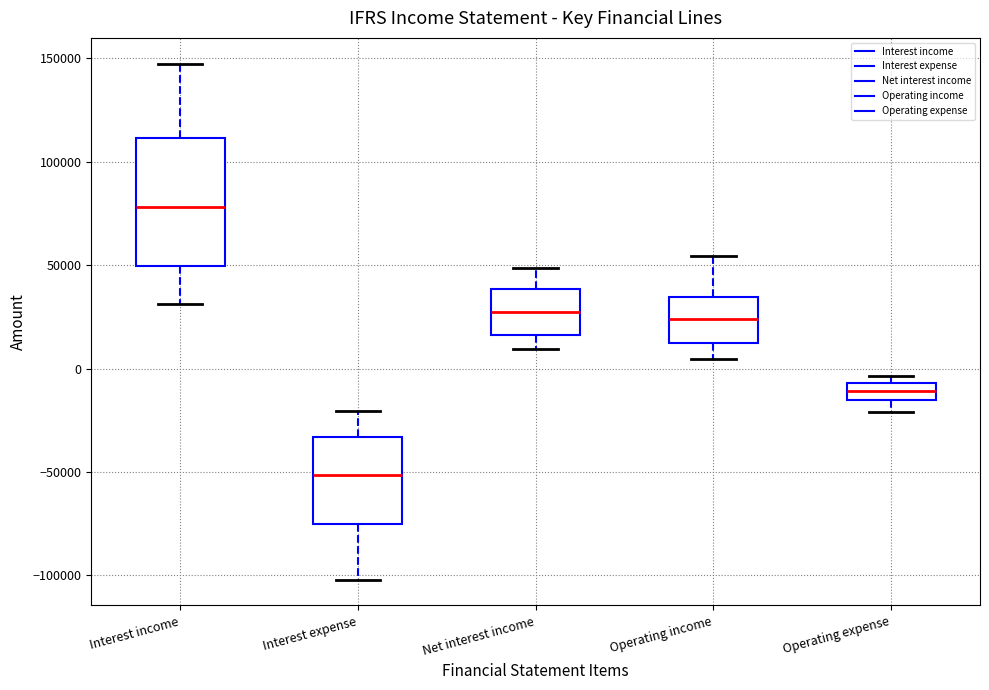

Which box has the lowest median line?

Interest expense